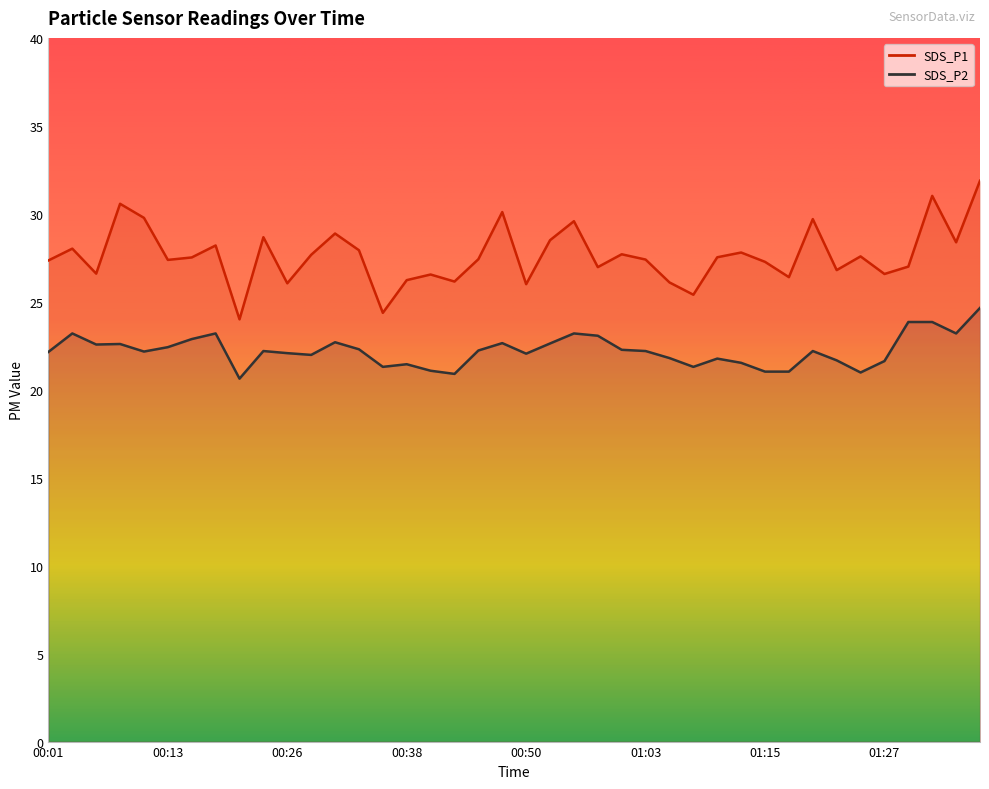

At which label is SDS_P1 closest to 27?

01:29